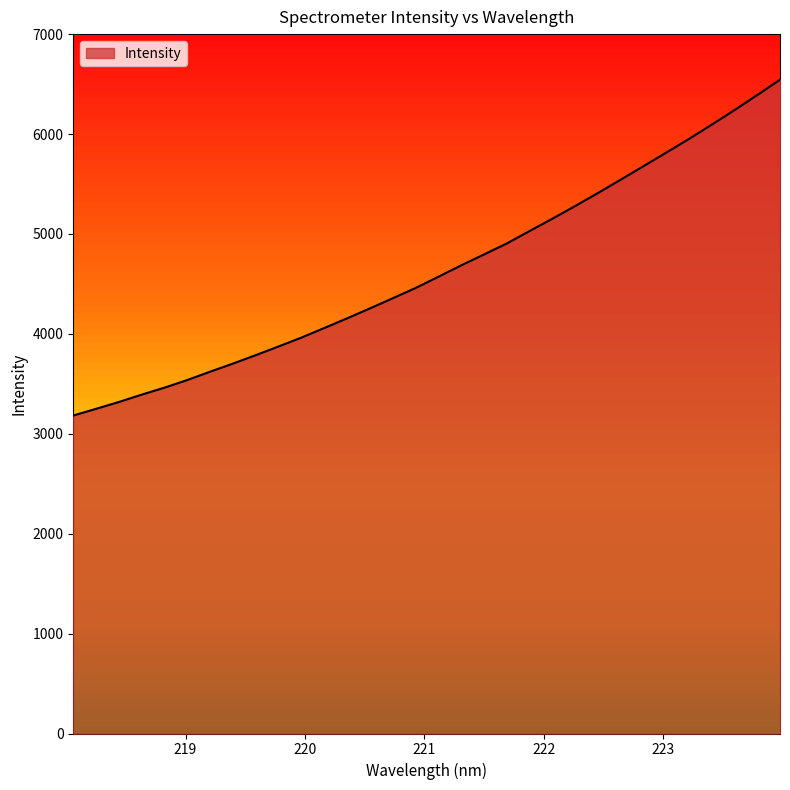

What is the difference between the maximum and minimum values?

3360.9